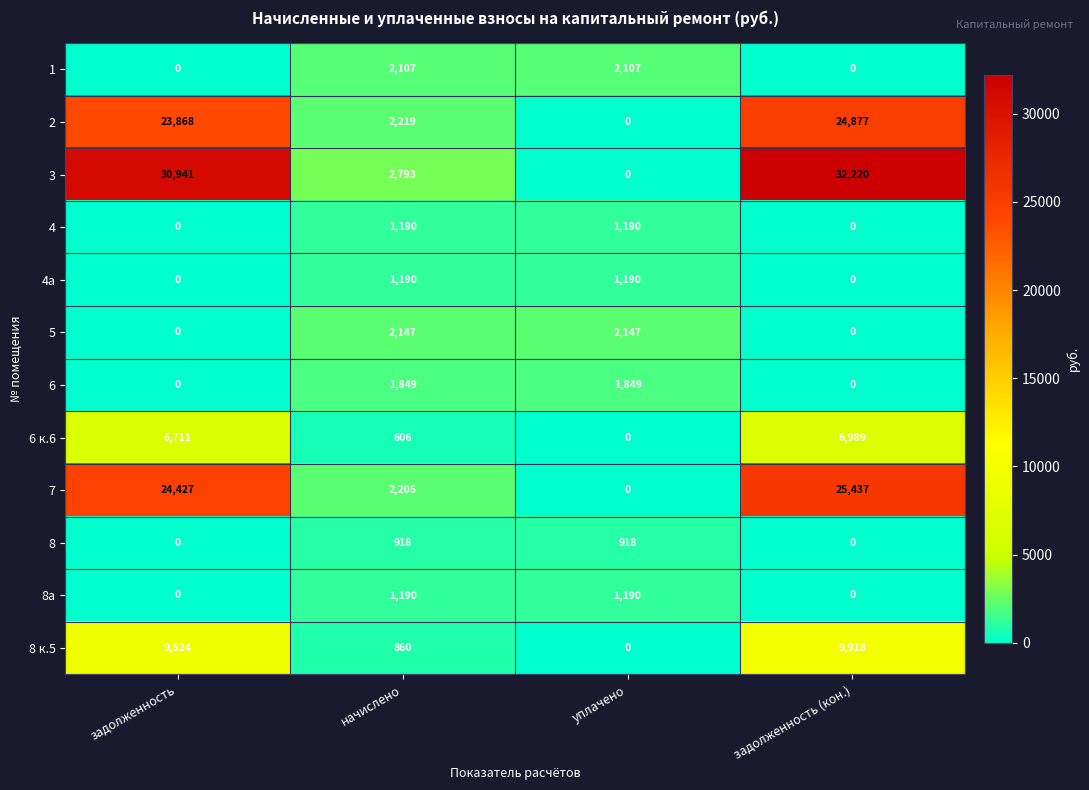

How many values in the 4а series are below 1190?

2